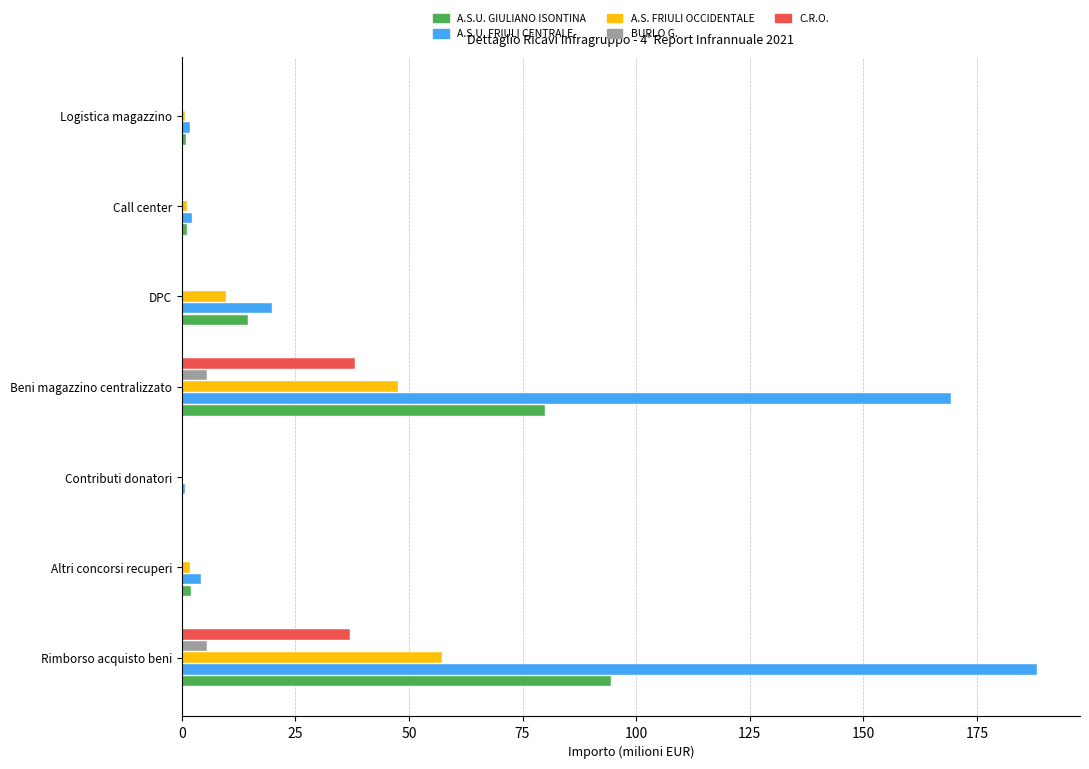

How many series are shown in this chart?

5